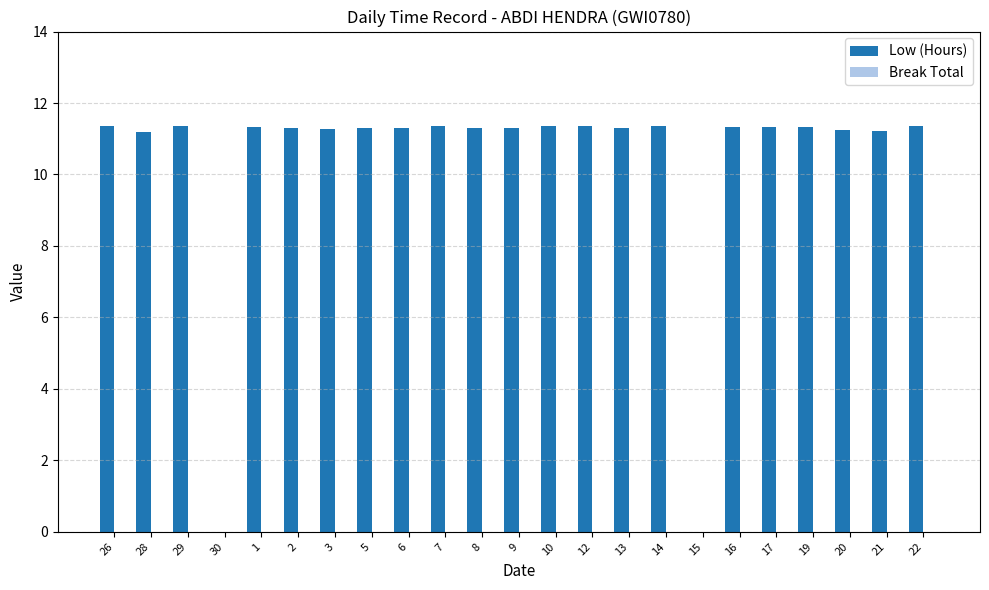

What is the sum of all values?

237.6